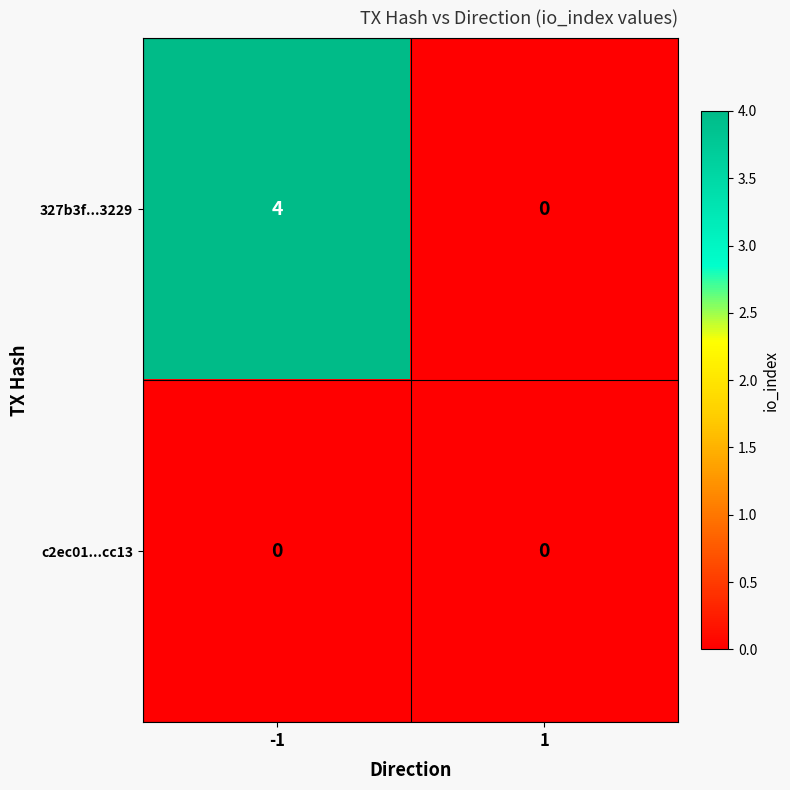

Which series has the largest total across all categories?

327b3f...3229